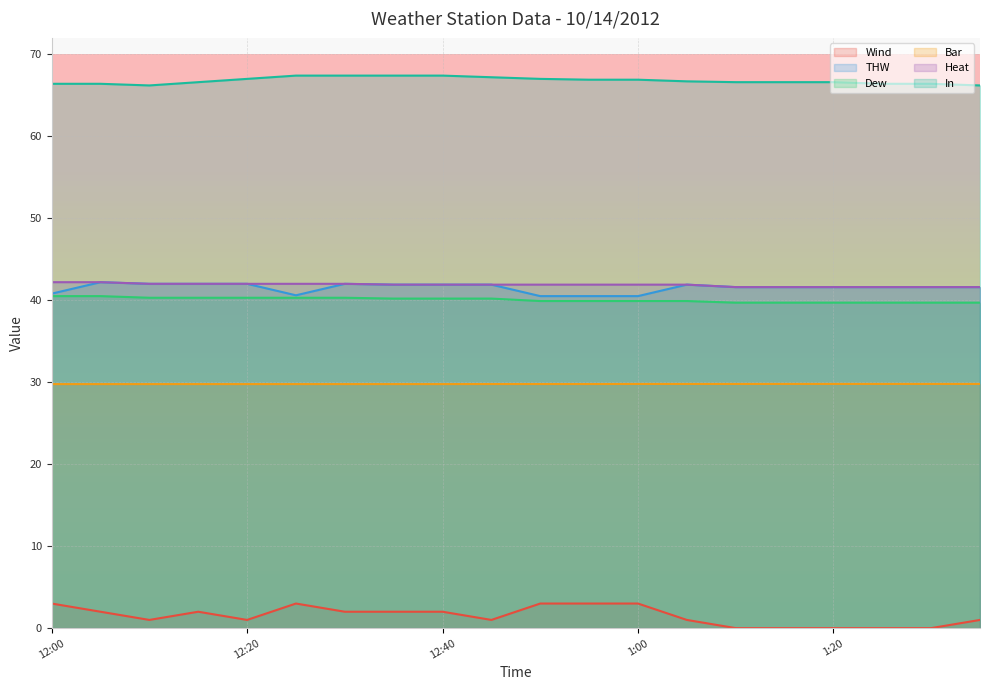

Reading left to right, list all the values displayed in this chart.

Wind: 3.0	2.0	1.0	2.0	1.0	3.0	2.0	2.0	2.0	1.0	3.0	3.0	3.0	1.0	0.0	0.0	0.0	0.0	0.0	1.0
THW: 40.8	42.2	42.0	42.0	42.0	40.6	42.0	41.9	41.9	41.9	40.5	40.5	40.5	41.9	41.6	41.6	41.6	41.6	41.6	41.6
Dew: 40.5	40.5	40.3	40.3	40.3	40.3	40.3	40.2	40.2	40.2	39.9	39.9	39.9	39.9	39.7	39.7	39.7	39.7	39.7	39.7
Bar: 29.8	29.8	29.8	29.8	29.8	29.8	29.8	29.8	29.8	29.8	29.8	29.8	29.8	29.8	29.8	29.8	29.8	29.8	29.8	29.8
Heat: 42.2	42.2	42.0	42.0	42.0	42.0	42.0	41.9	41.9	41.9	41.9	41.9	41.9	41.9	41.6	41.6	41.6	41.6	41.6	41.6
In: 66.4	66.4	66.2	66.6	67.0	67.4	67.4	67.4	67.4	67.2	67.0	66.9	66.9	66.7	66.6	66.6	66.6	66.4	66.4	66.2